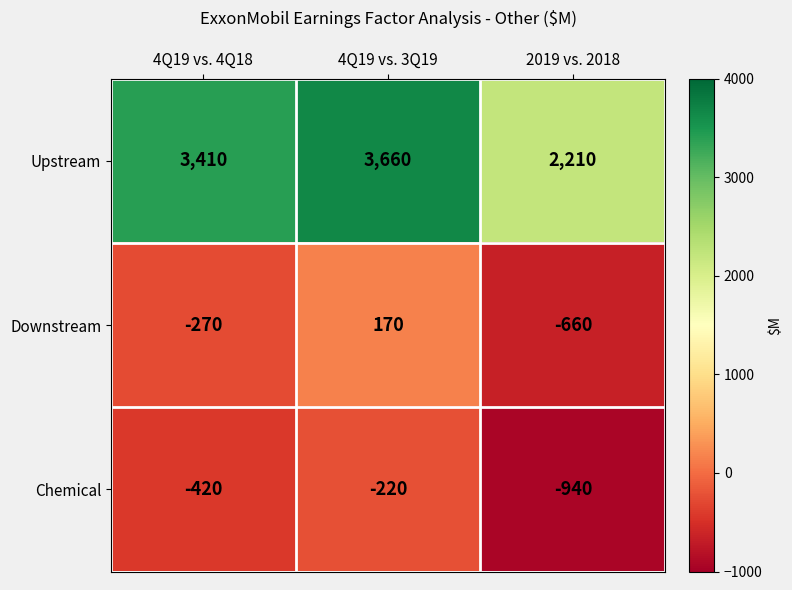

How many values in the Downstream series exceed -270?

1